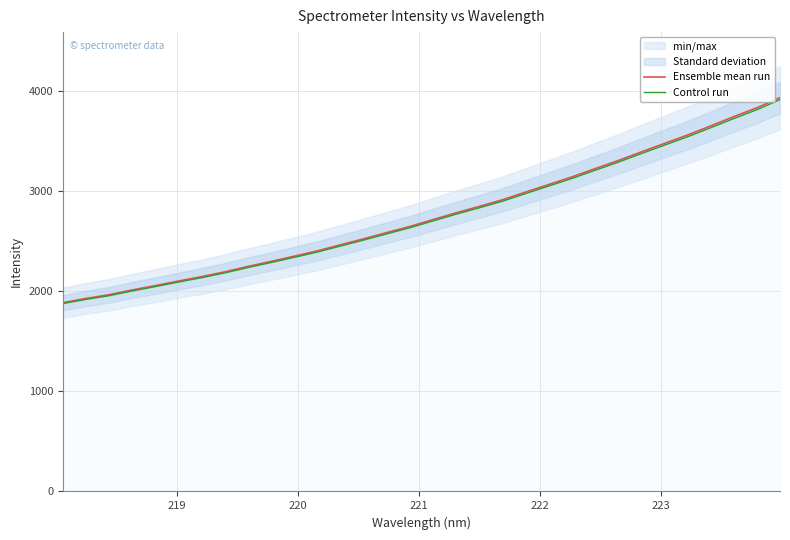

What is the lowest value of the Control run series?

1877.9